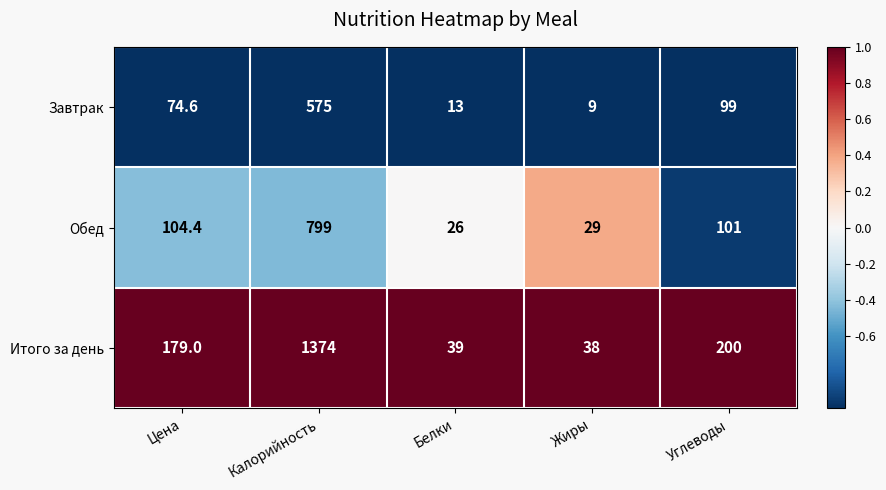

List the labels in order of Обед value, smallest first.

Белки, Жиры, Углеводы, Цена, Калорийность